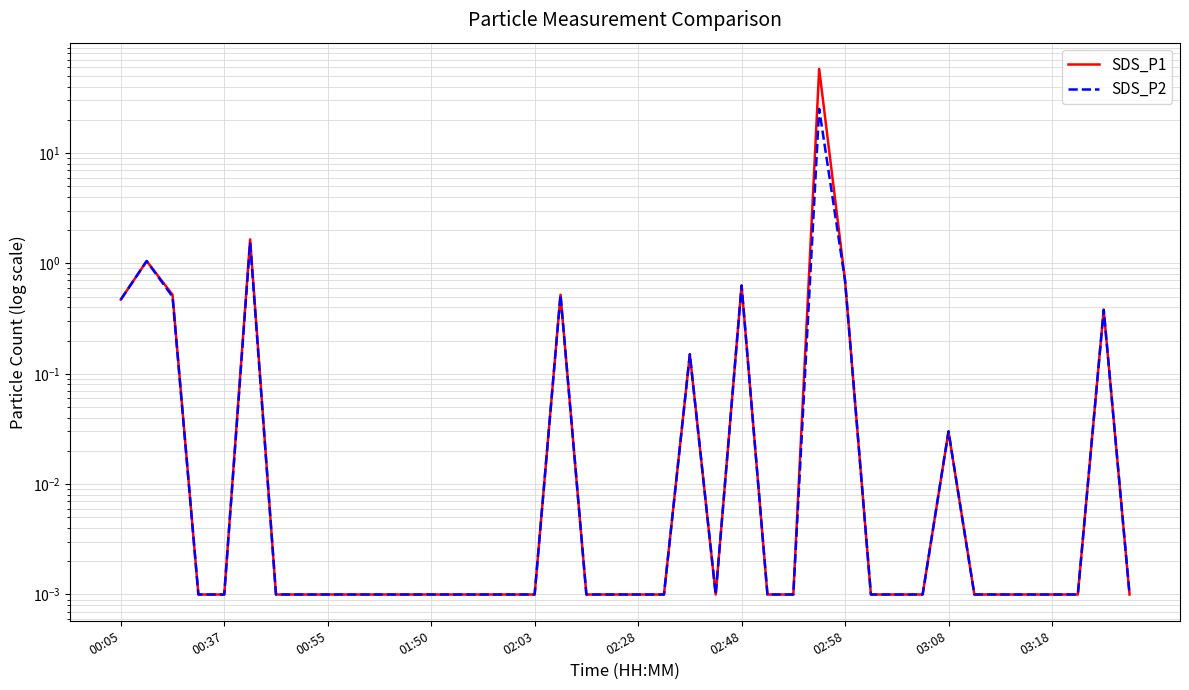

At which label does SDS_P2 reach its minimum?

01:50